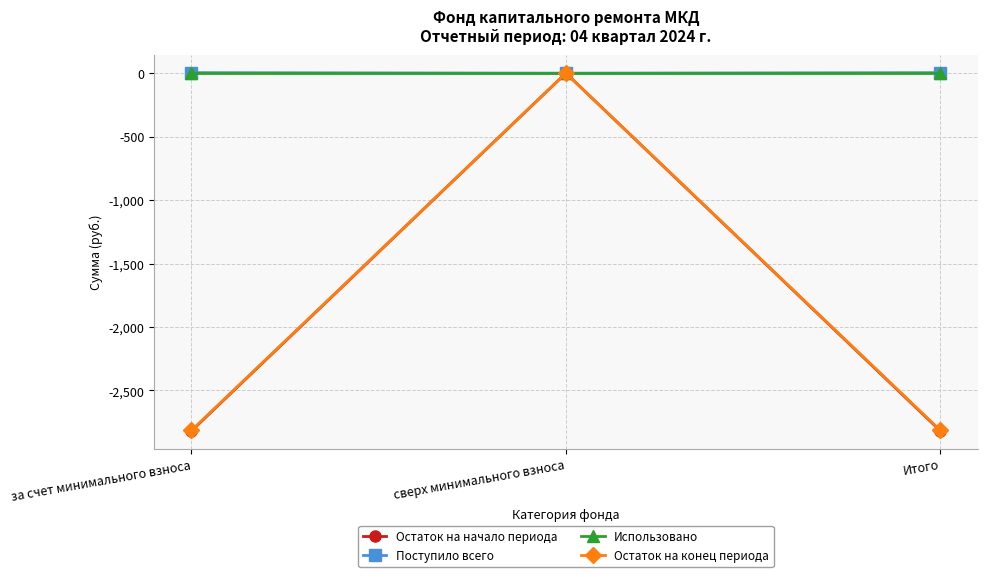

The value of Остаток на конец периода at сверх минимального взноса is 0.0. True or false?

True